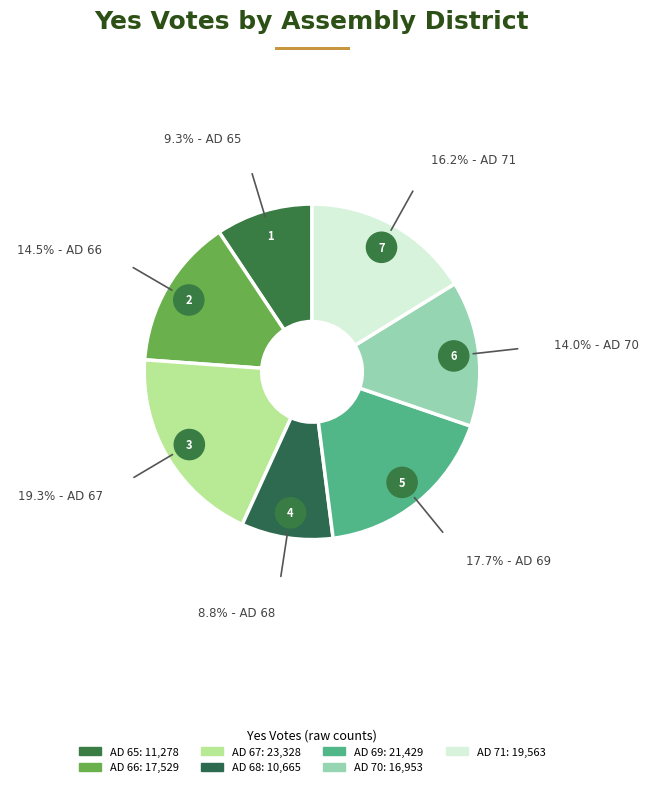

The Assembly District 65 slice represents 4% of the pie. True or false?

False